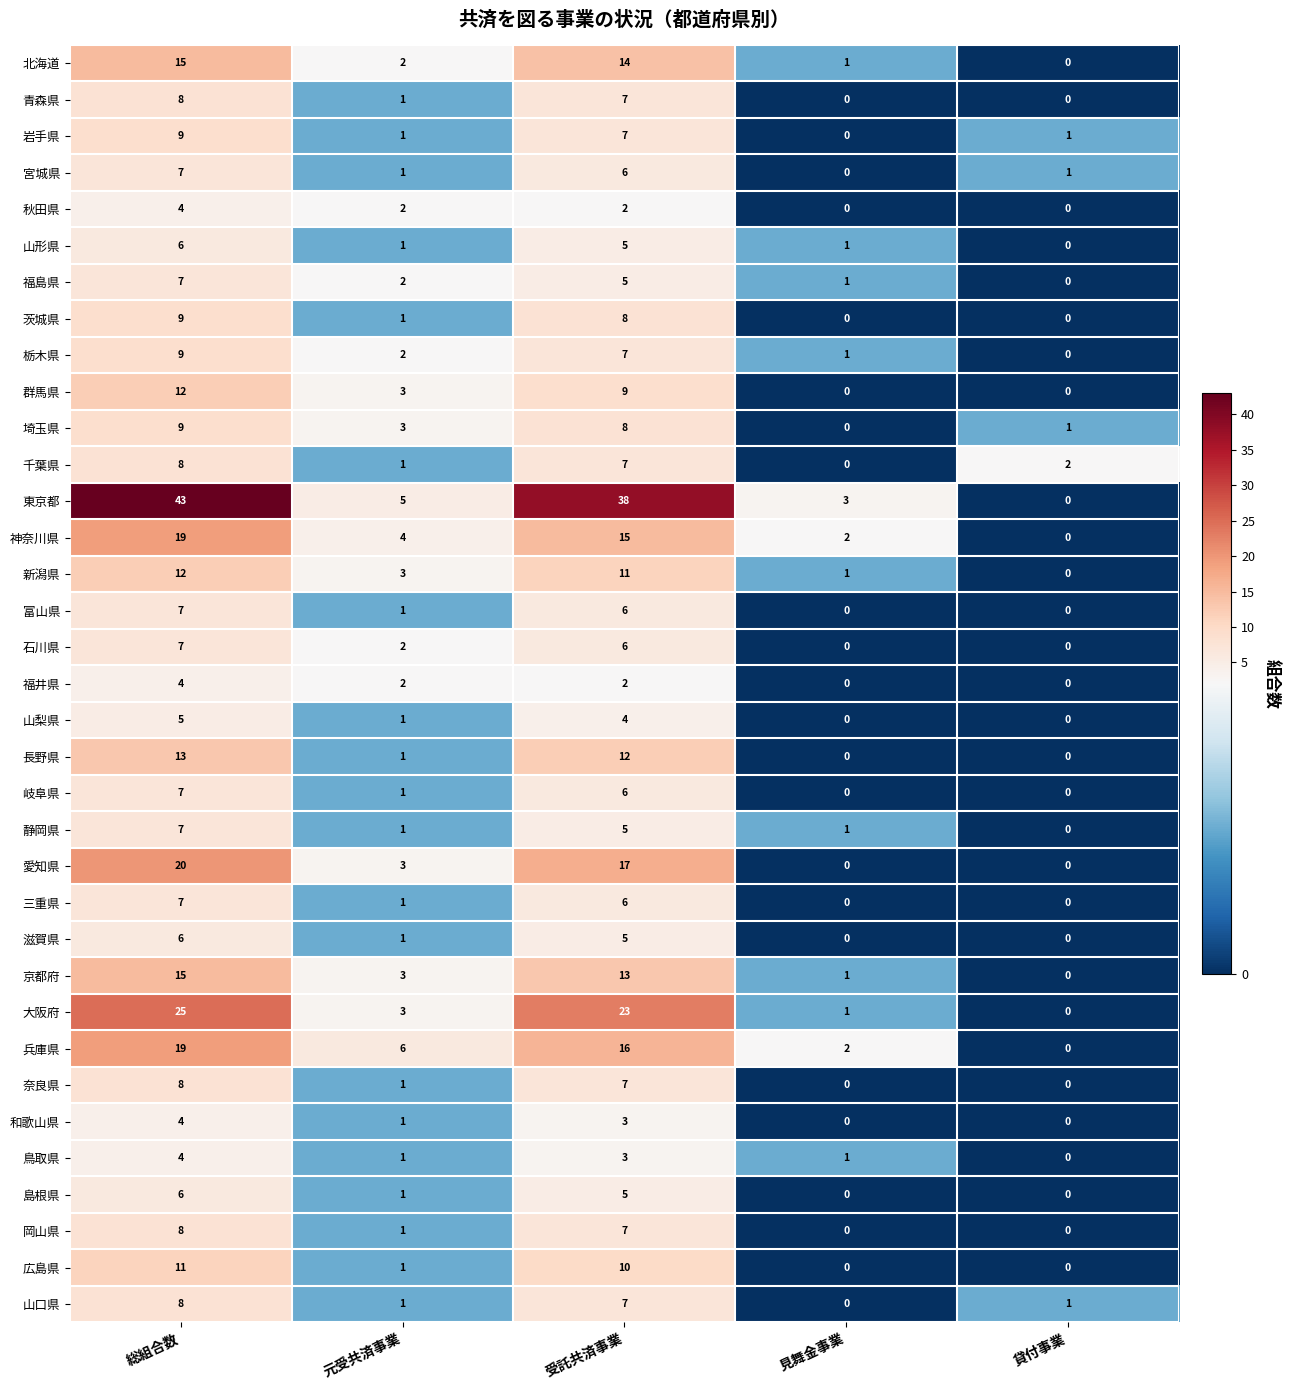

The value of 京都府 at 受託共済事業 is 3. True or false?

False